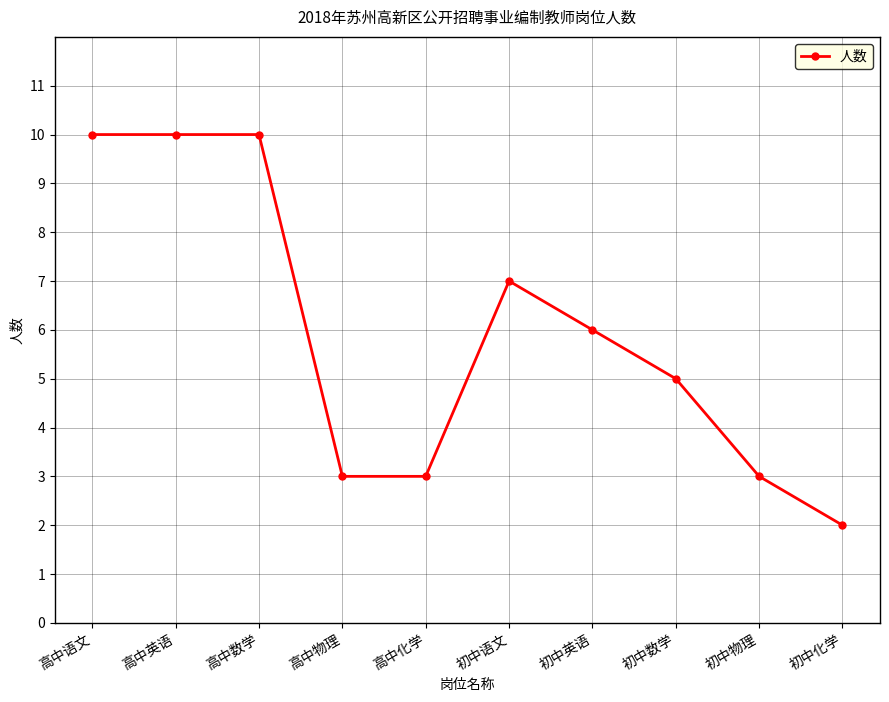

What is the change in value from 高中语文 to 初中物理?

-7